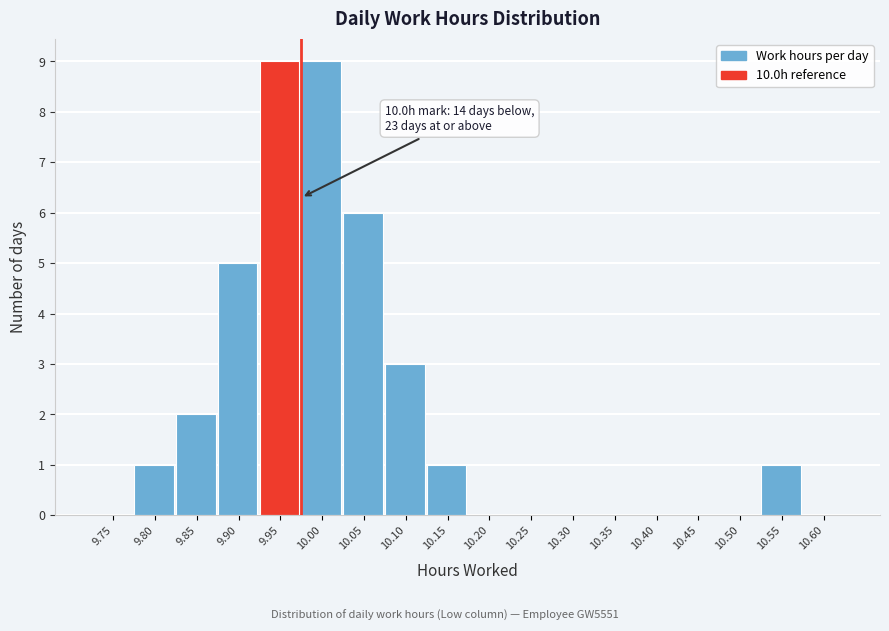

Reading right to left, what are all the values shown in this chart?

10.60=0	10.55=1	10.50=0	10.45=0	10.40=0	10.35=0	10.30=0	10.25=0	10.20=0	10.15=1	10.10=3	10.05=6	10.00=9	9.95=9	9.90=5	9.85=2	9.80=1	9.75=0